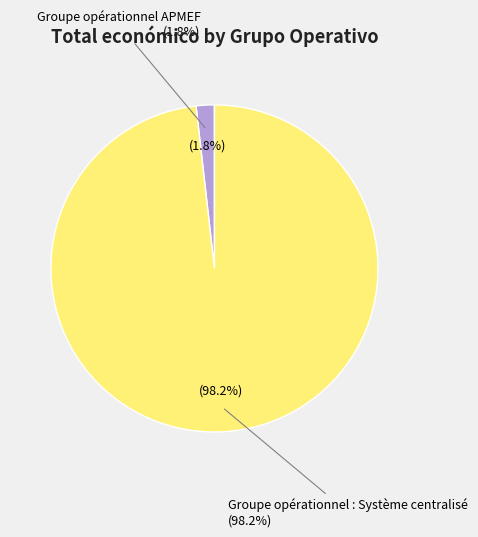

How many slices are in this pie chart?

2